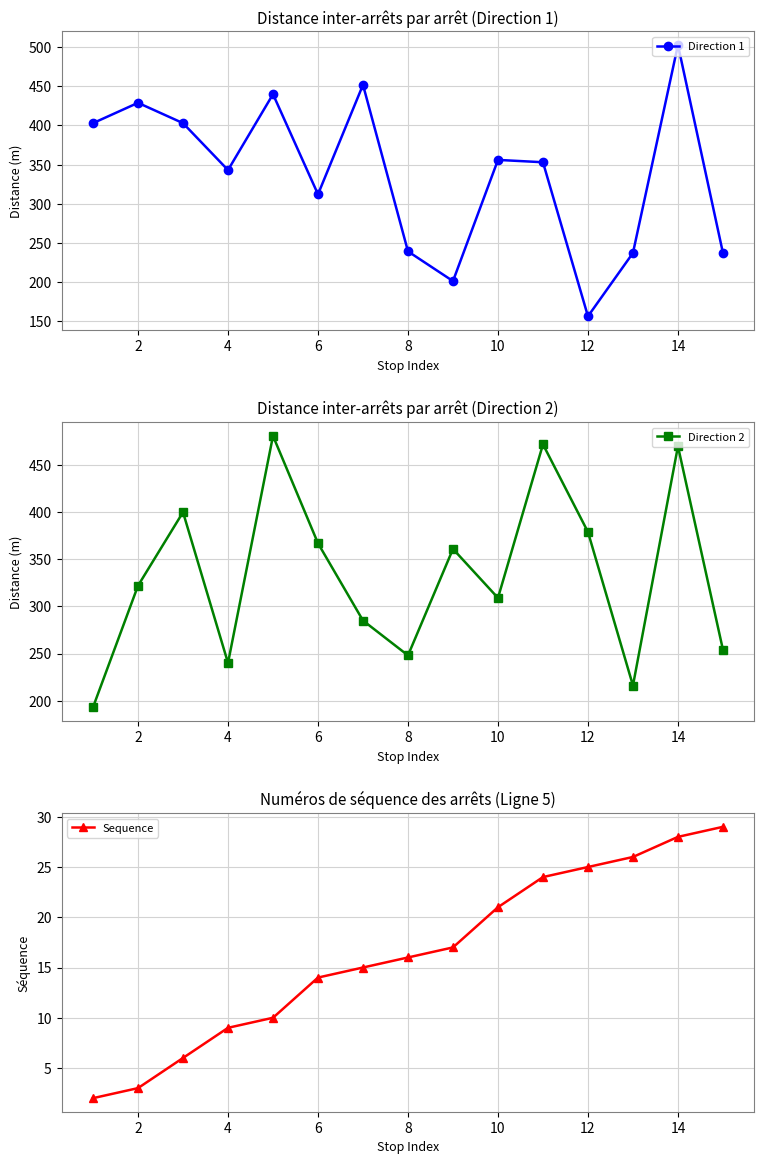

At which label does Direction 1 reach its minimum?

12